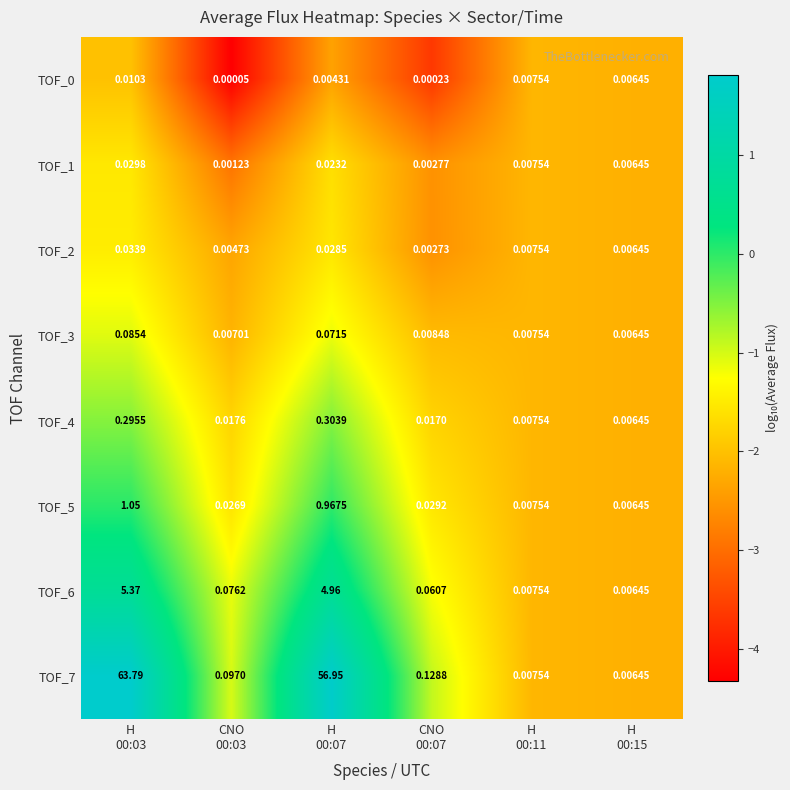

Which series has the widest spread of values?

TOF_7